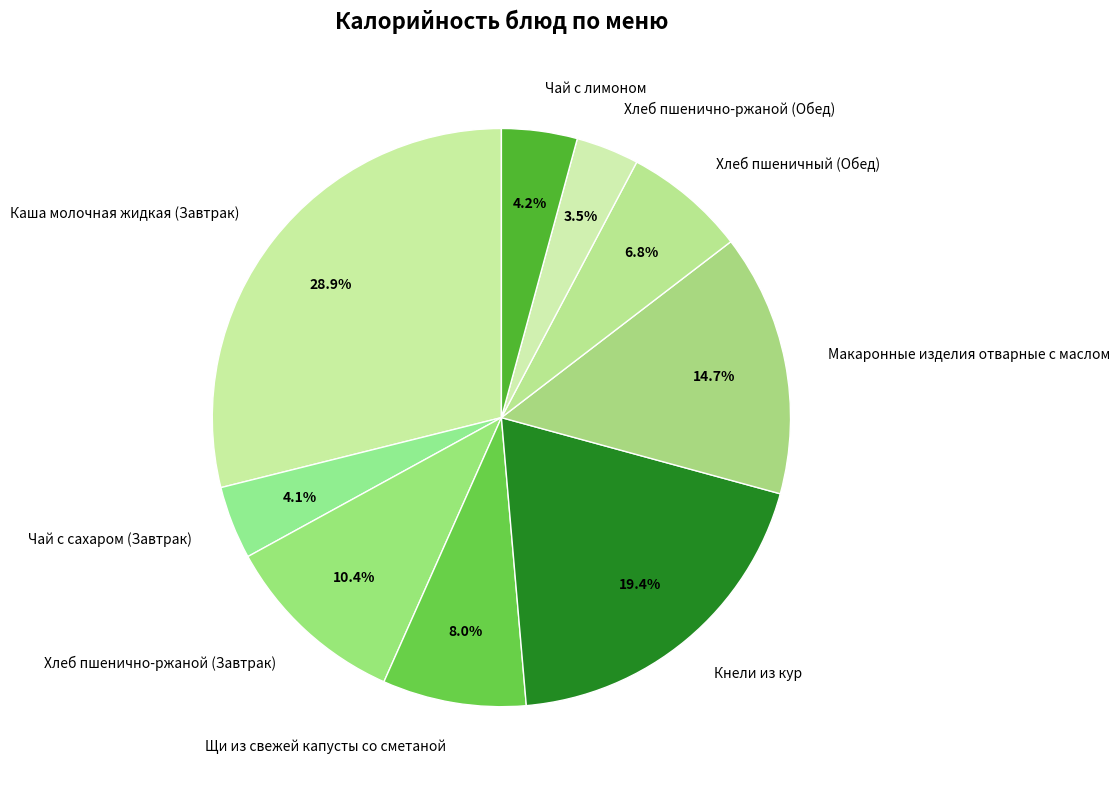

Which has a higher value, Хлеб пшенично-ржаной (Завтрак) or Кнели из кур?

Кнели из кур